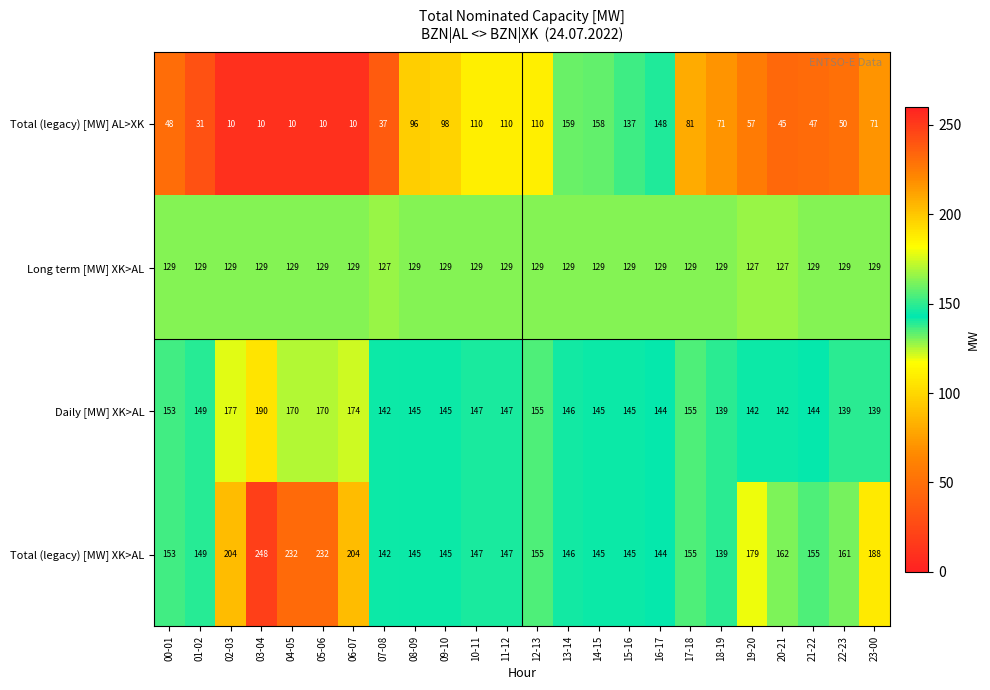

What is the difference between the second highest and minimum values in the Total (legacy) [MW] AL>XK series?

148